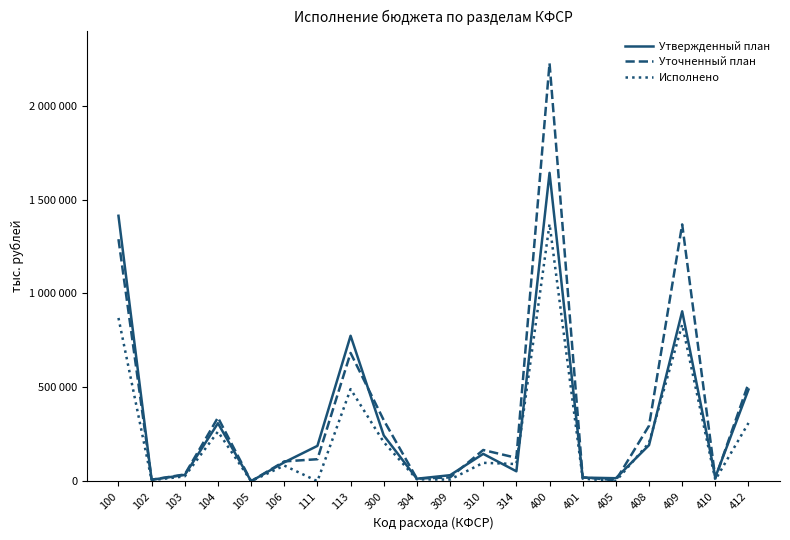

At 408, list the series in order from smallest to largest.

Утвержденный план, Исполнено, Уточненный план